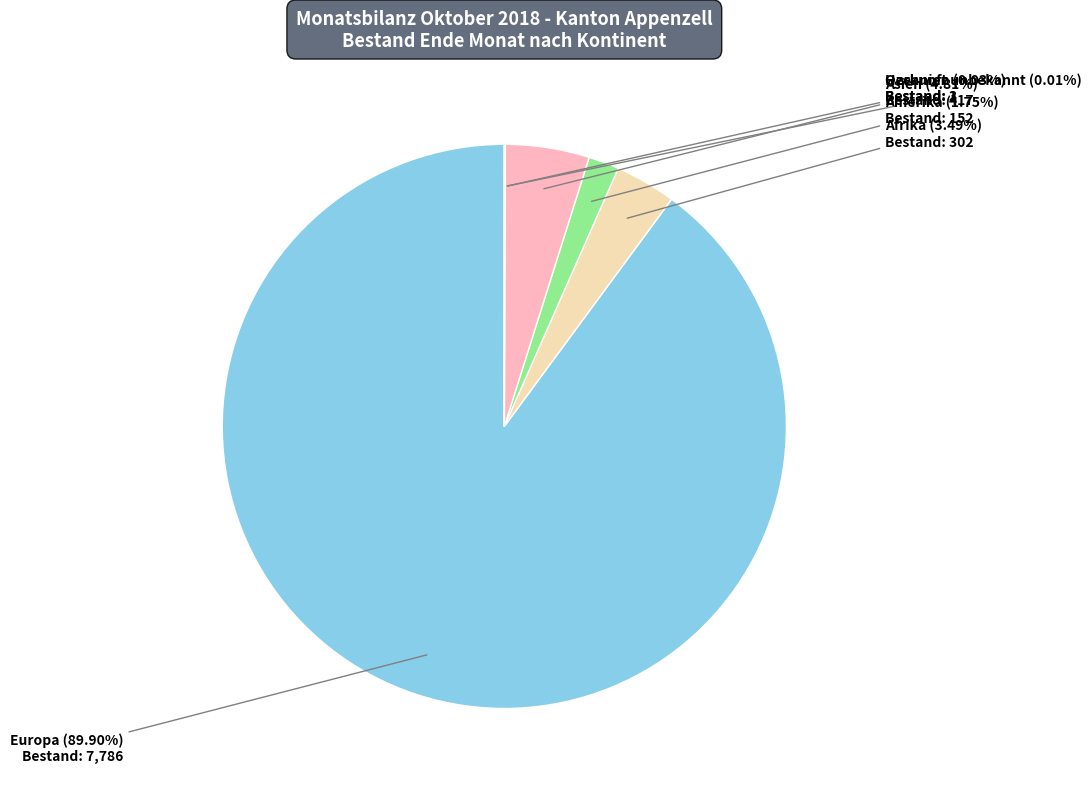

Combined, what portion of the pie is Amerika and Asien?

6.6%